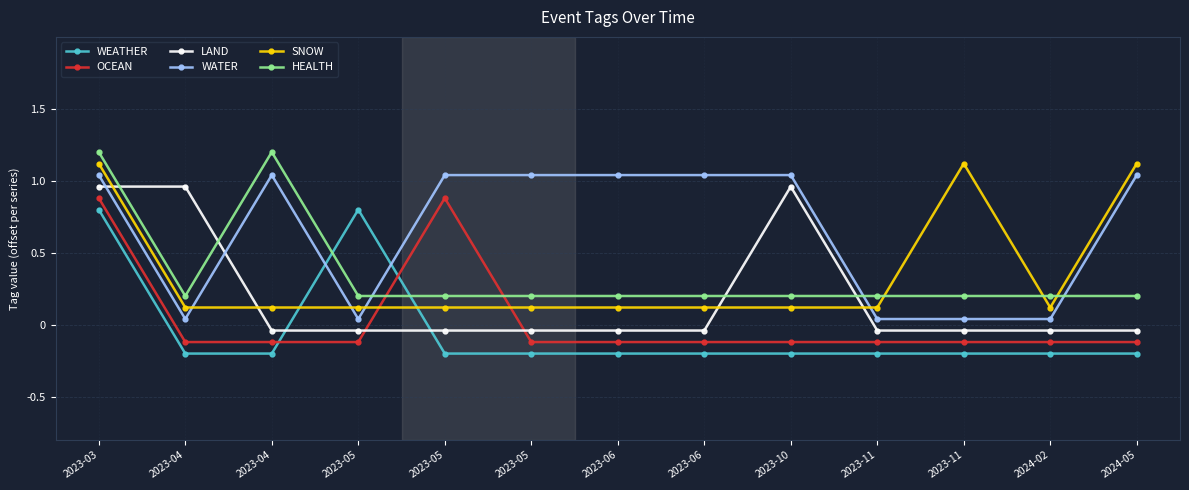

True or false: WEATHER has more than 2 interior local peaks.

False